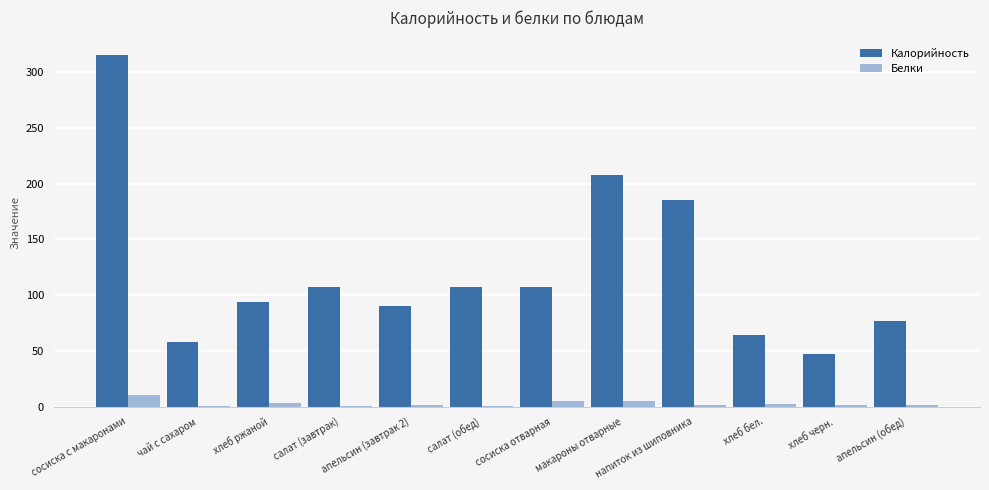

What is the maximum value shown in the chart?

315.1